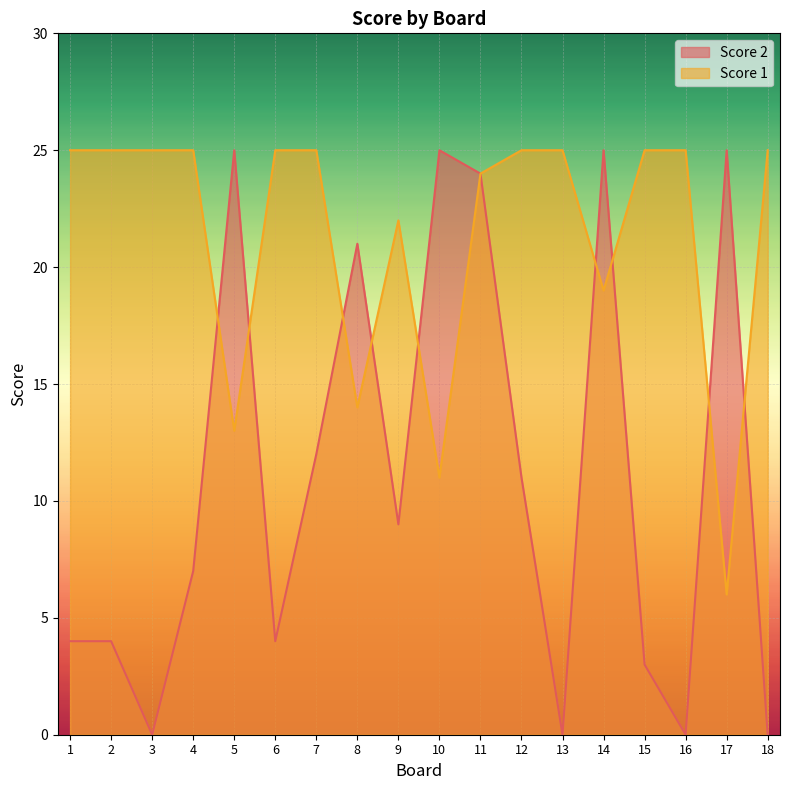

Which category has the highest value in the Score 2 series?

5